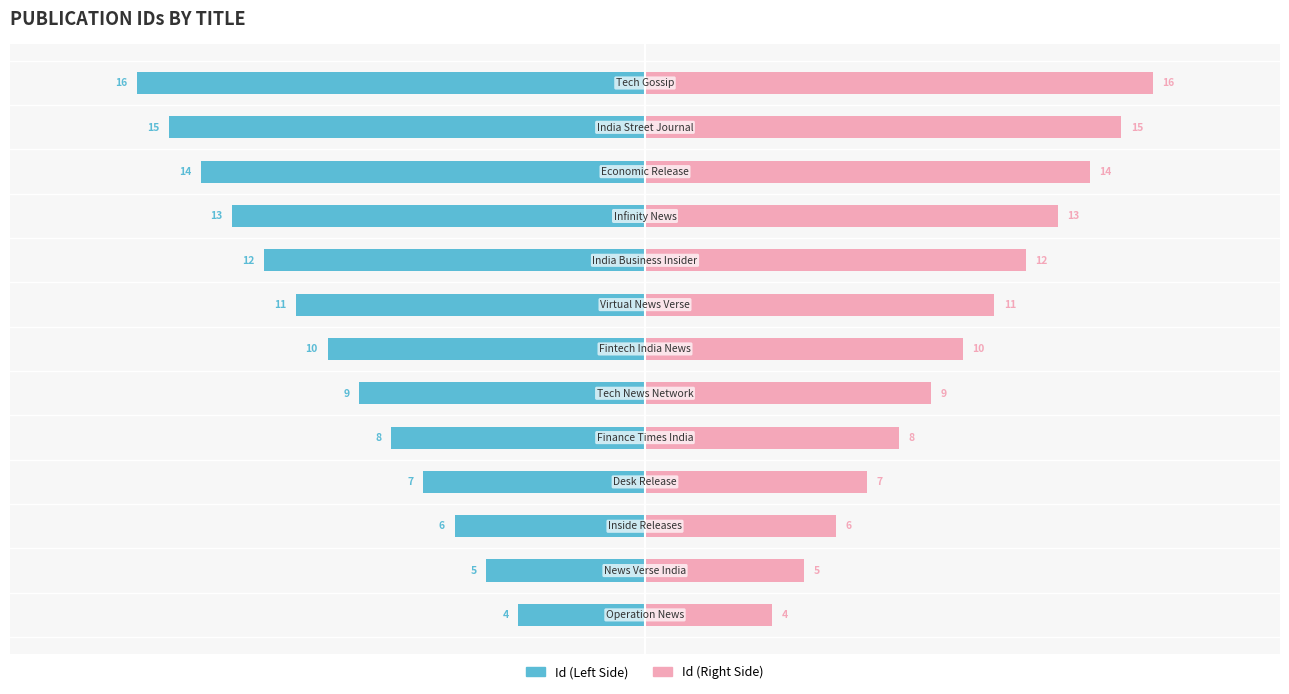

What is the value of the Id (Right Side) bar at the 5th from the left?

8